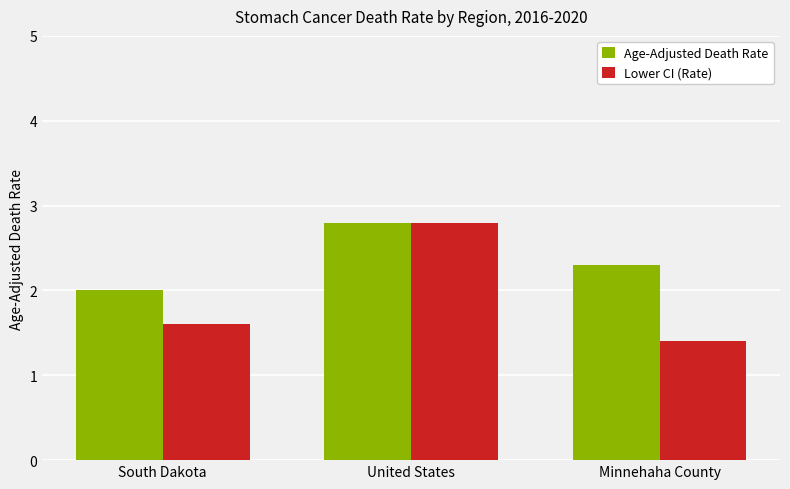

Reading left to right, transcribe all the data shown in this chart.

Age-Adjusted Death Rate: 2.0	2.8	2.3
Lower CI (Rate): 1.6	2.8	1.4